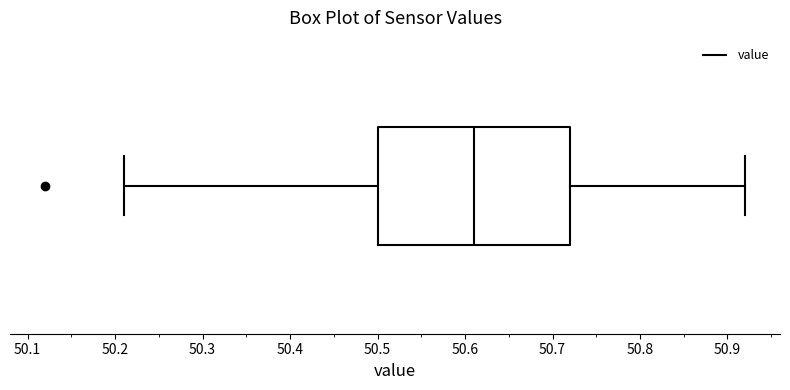

Transcribe this box plot: give where the median line is, the range the box spans, and where the two whiskers end, as read against the x-axis. The values are not printed on the chart, so give them approximately, as read against the axis.

median 50.61, box 50.50 to 50.72, whiskers 50.21 to 50.92